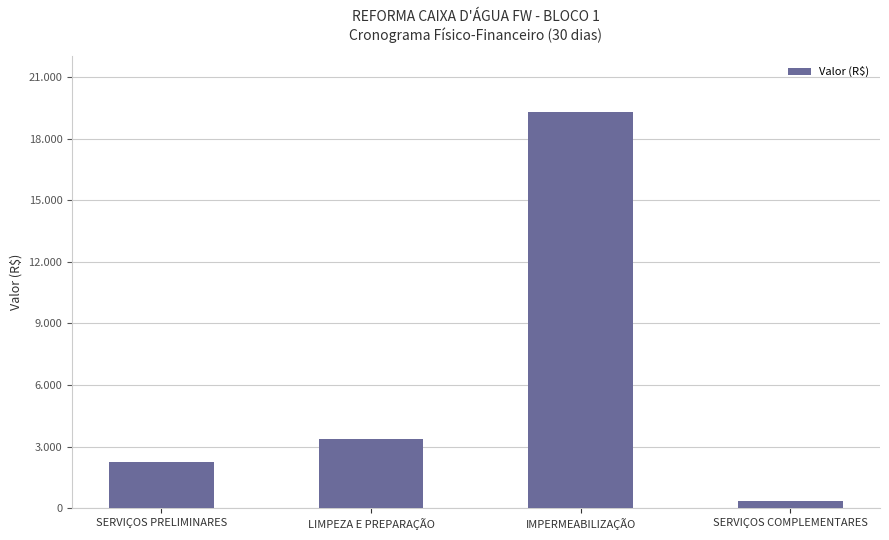

Rank the categories by value from lowest to highest.

SERVIÇOS COMPLEMENTARES, SERVIÇOS PRELIMINARES, LIMPEZA E PREPARAÇÃO, IMPERMEABILIZAÇÃO